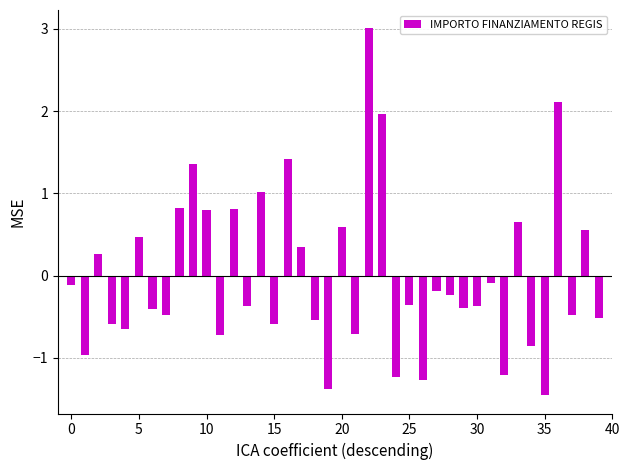

What is the maximum value shown in the chart?

3.0